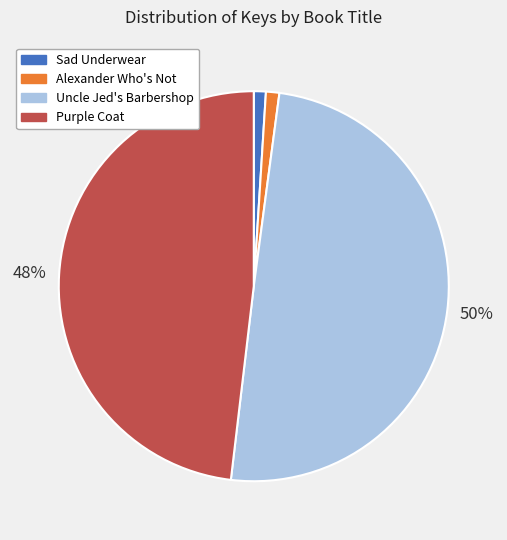

Between Alexander Who's Not and Purple Coat, which is larger?

Purple Coat